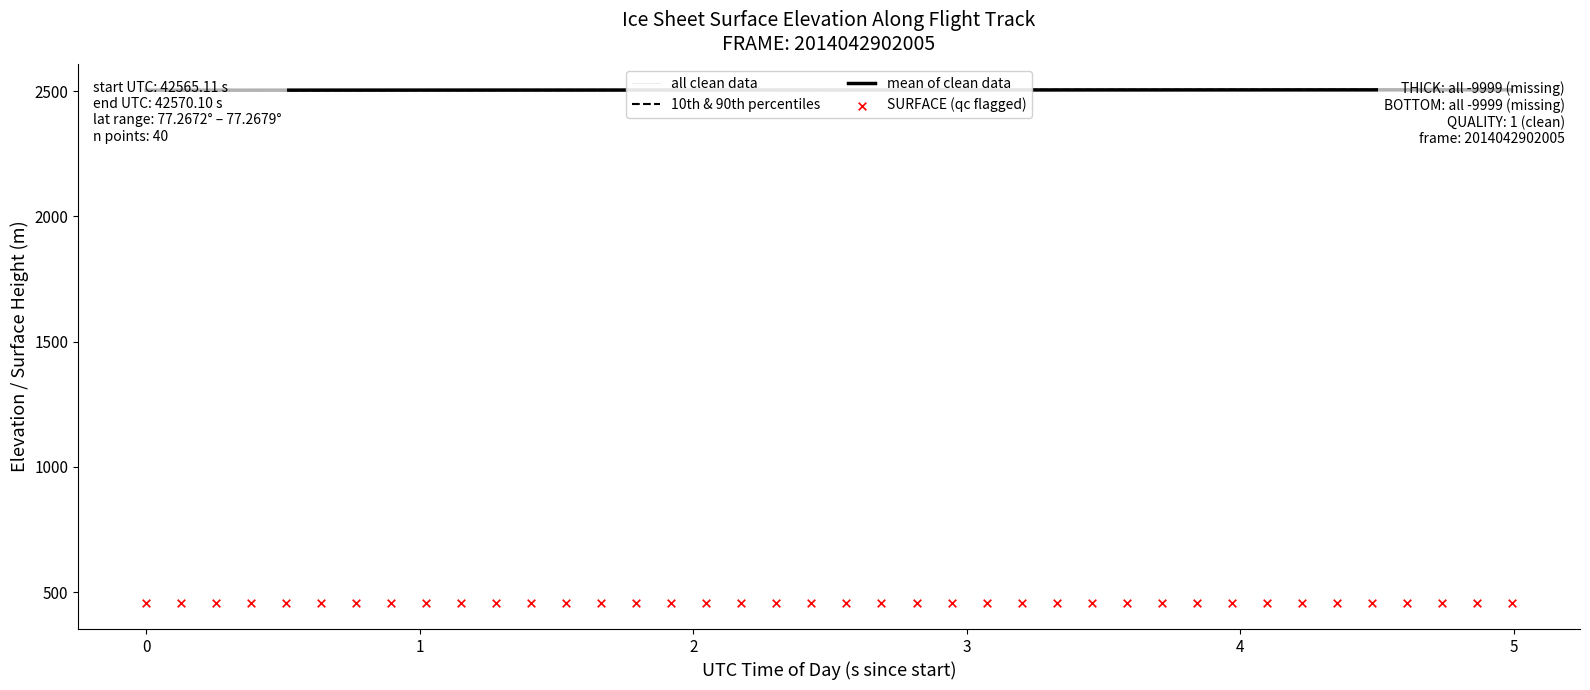

Which series contains the lowest Y value?

SURFACE (qc flagged)